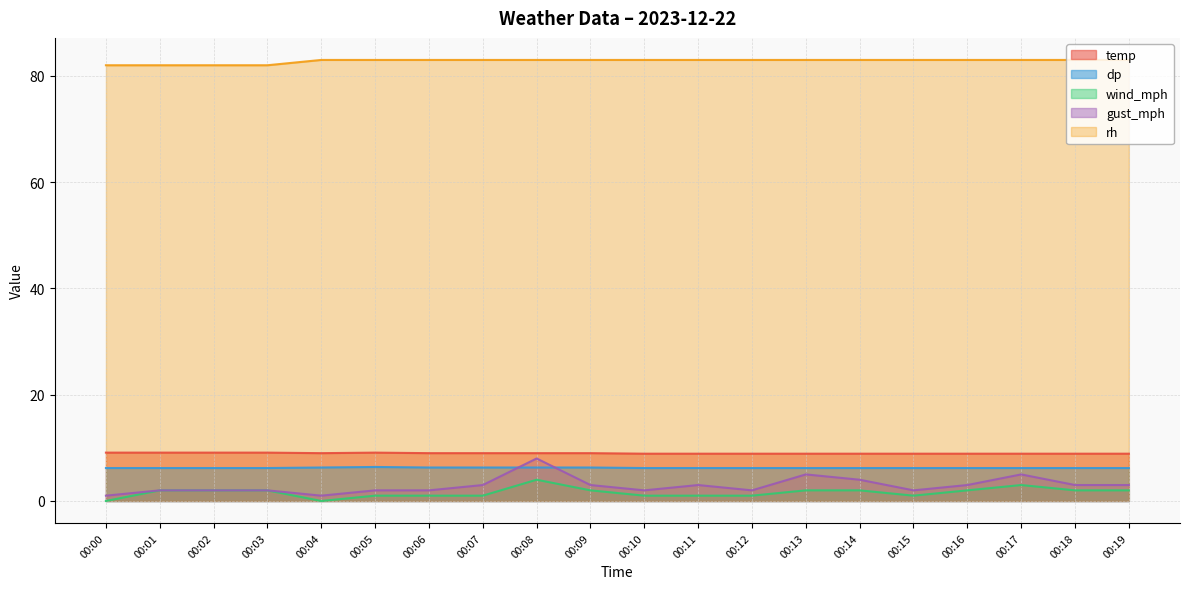

What are all the series names shown in the legend?

temp, dp, wind_mph, gust_mph, rh